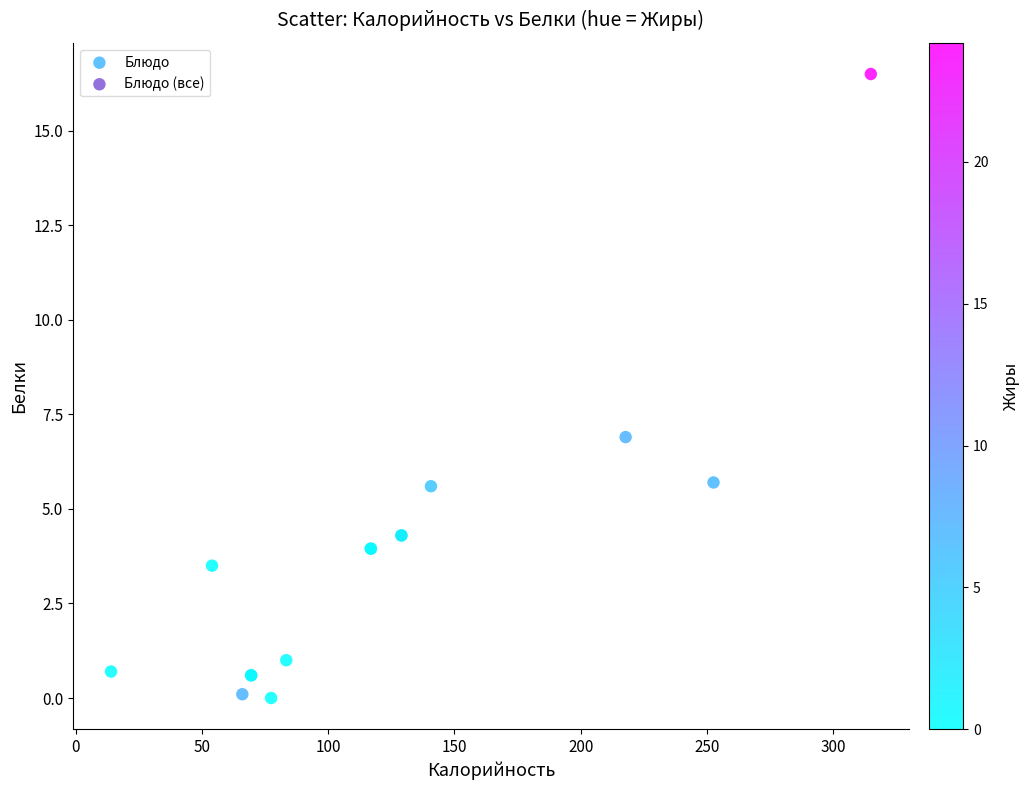

What Y value in the scatter plot is closest to 8?

6.9